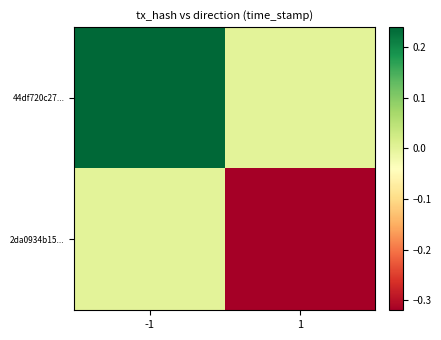

Rank the series at 1 from lowest to highest value.

2da0934b15..., 44df720c27...